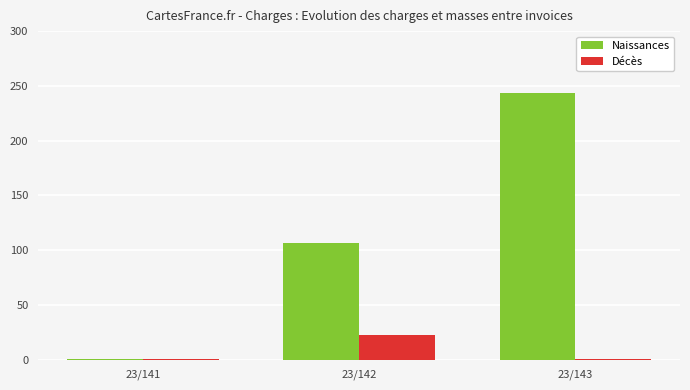

Reading left to right, transcribe all the data shown in this chart.

Naissances: 1.0	106.3	243.9
Décès: 1.0	22.4	1.0